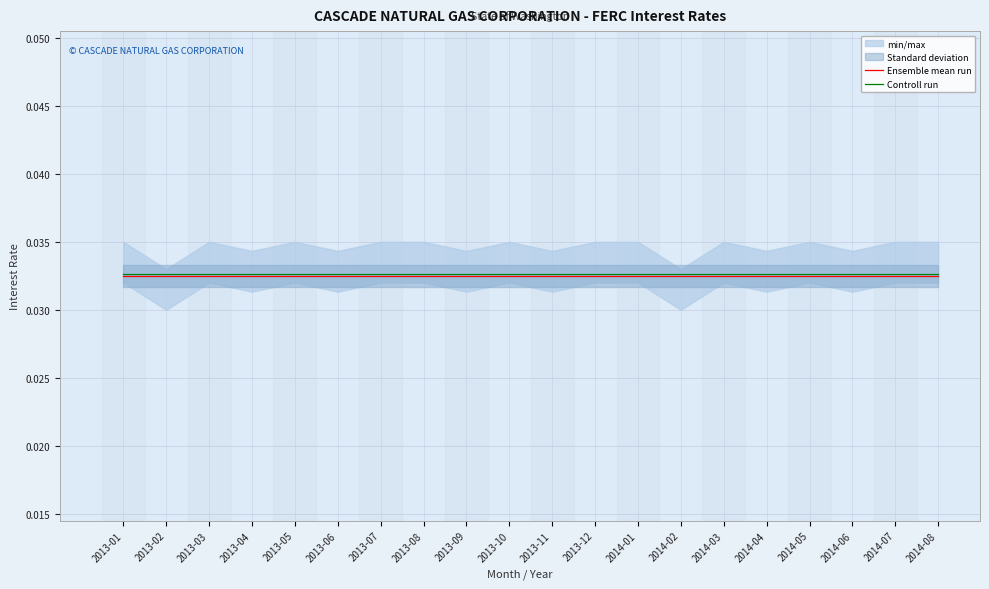

True or false: Ensemble mean run and Controll run cross at least once.

False